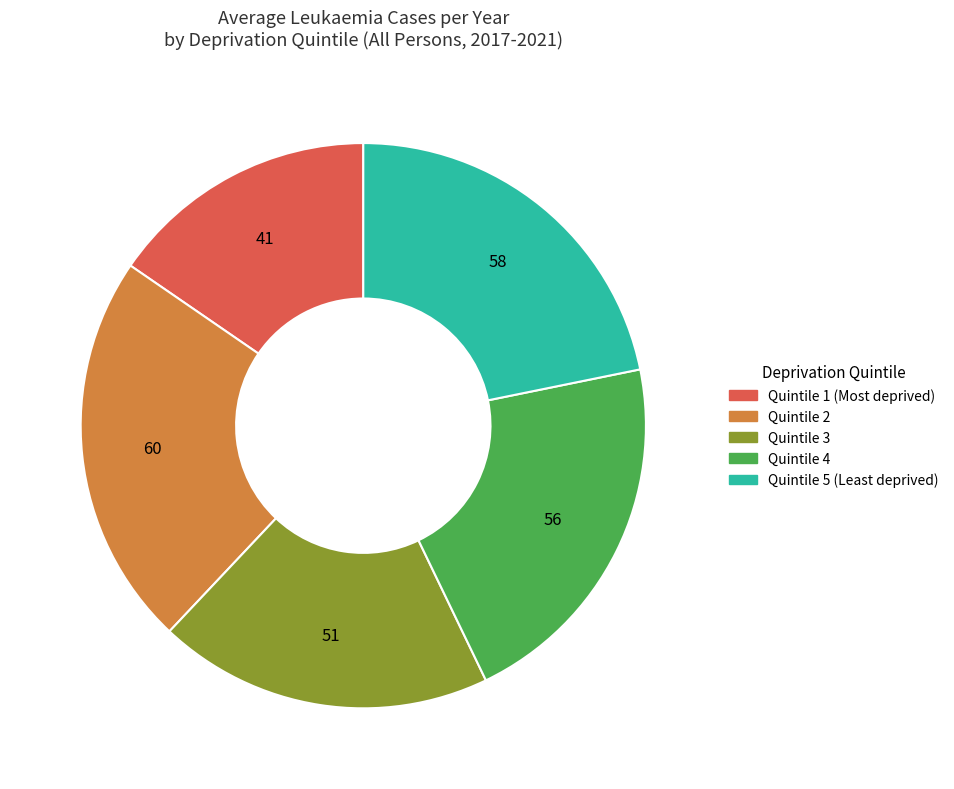

Is it true that Quintile 2 is 23% of the pie?

True